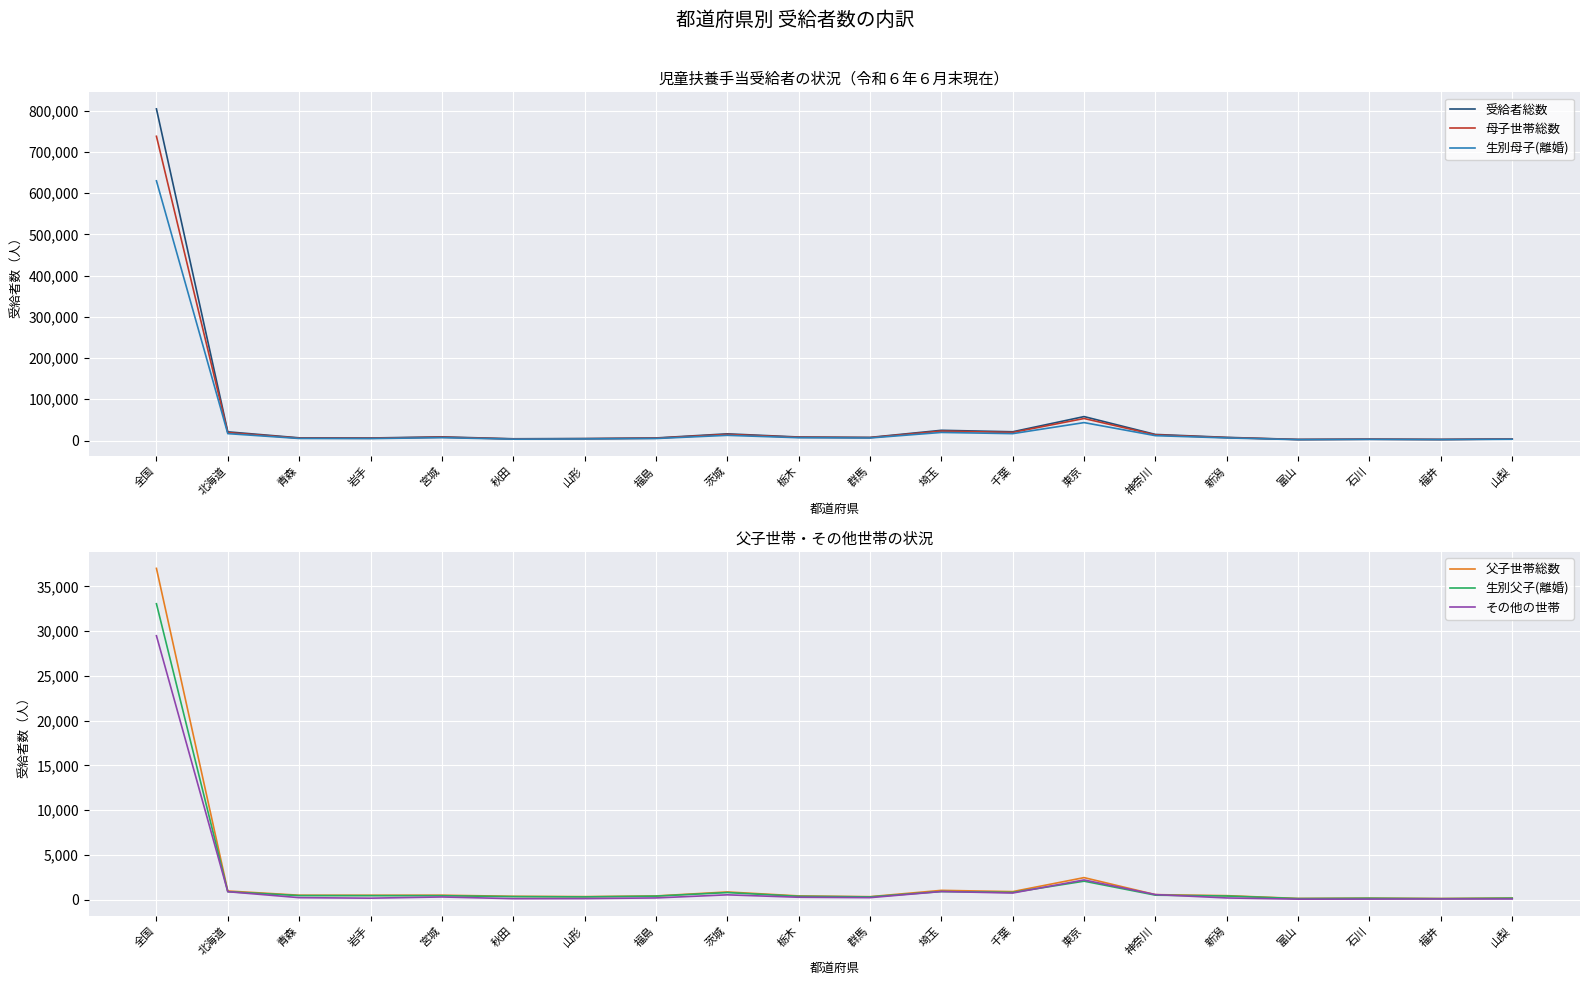

True or false: 母子世帯総数 has a value of 25766 at 千葉.

False